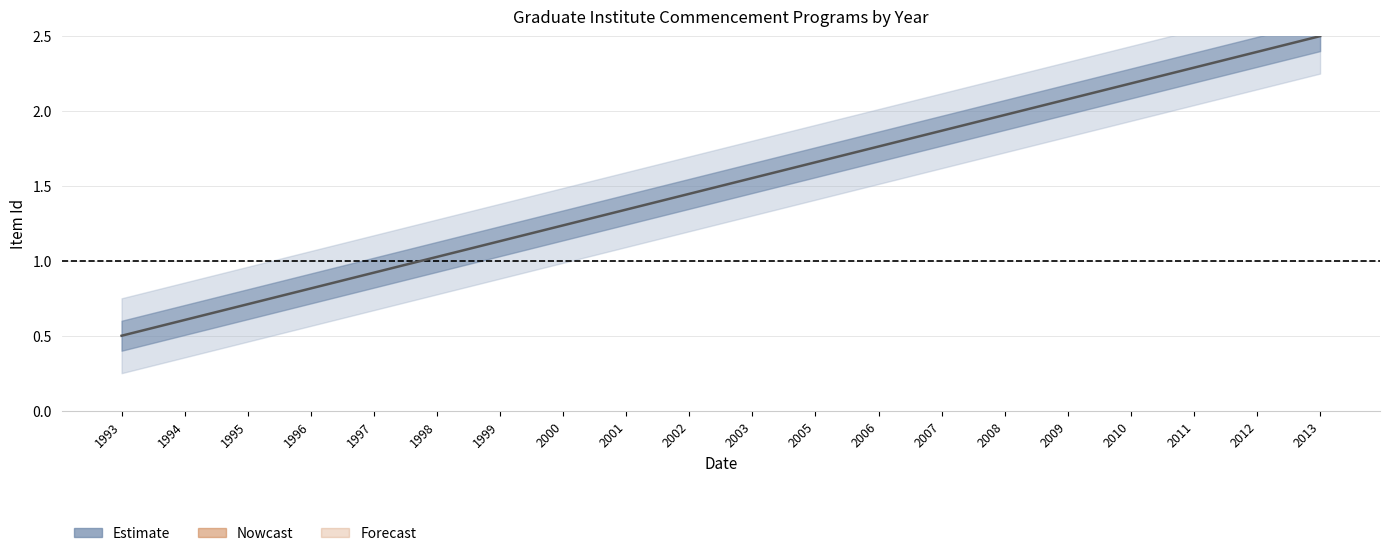

List the labels in order of value, largest first.

2013, 2012, 2011, 2010, 2009, 2008, 2007, 2006, 2005, 2003, 2002, 2001, 2000, 1999, 1998, 1997, 1996, 1995, 1994, 1993